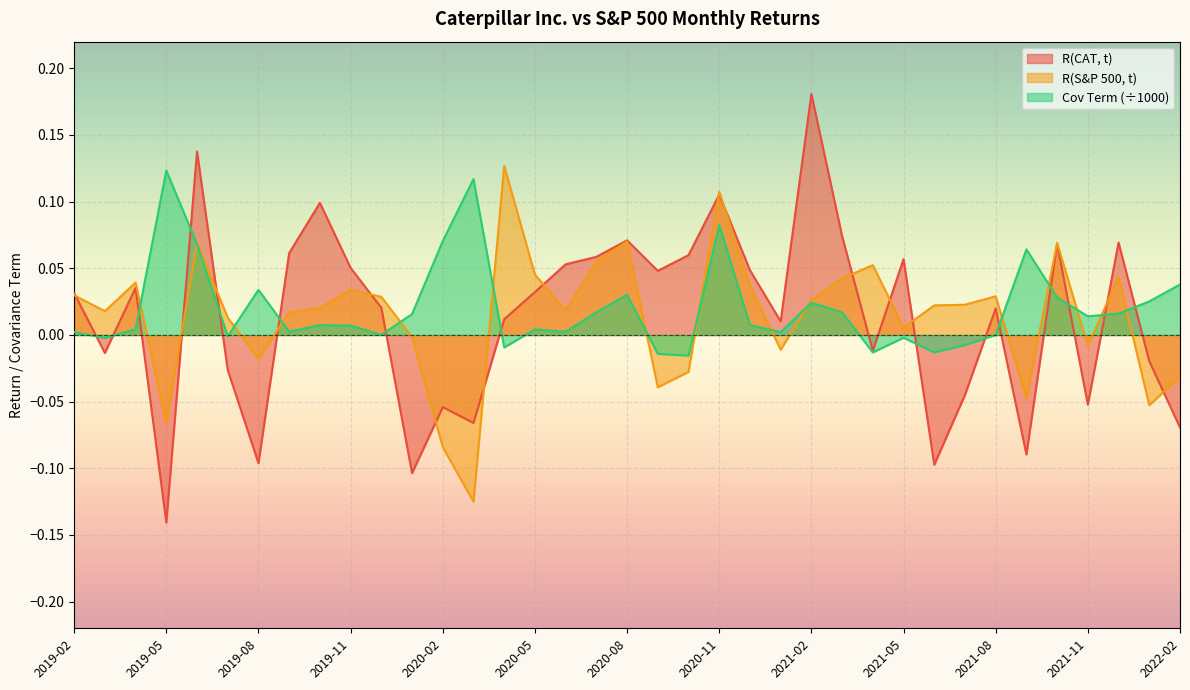

At how many categories does at least one series exceed 0?

37